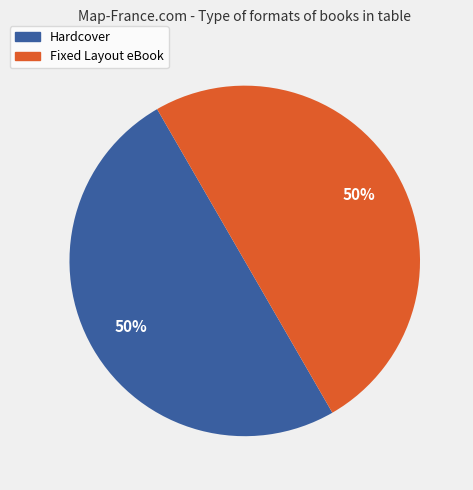

To the nearest percent, what is the combined percentage of Hardcover and Fixed Layout eBook?

100%